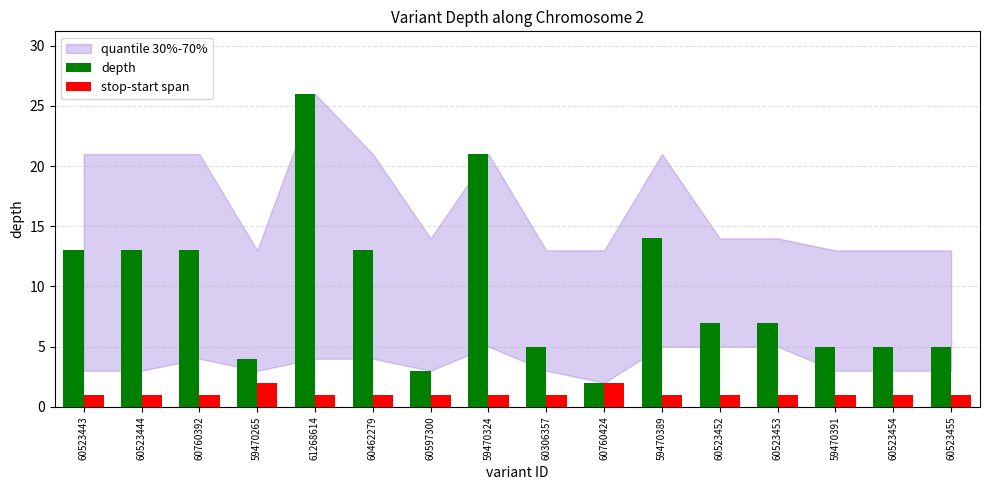

Reading left to right, extract all data points from this chart.

depth: 60523443=13	60523444=13	60760392=13	59470265=4	61268614=26	60462279=13	60597300=3	59470324=21	60306357=5	60760424=2	59470389=14	60523452=7	60523453=7	59470391=5	60523454=5	60523455=5
stop-start span: 60523443=1	60523444=1	60760392=1	59470265=2	61268614=1	60462279=1	60597300=1	59470324=1	60306357=1	60760424=2	59470389=1	60523452=1	60523453=1	59470391=1	60523454=1	60523455=1